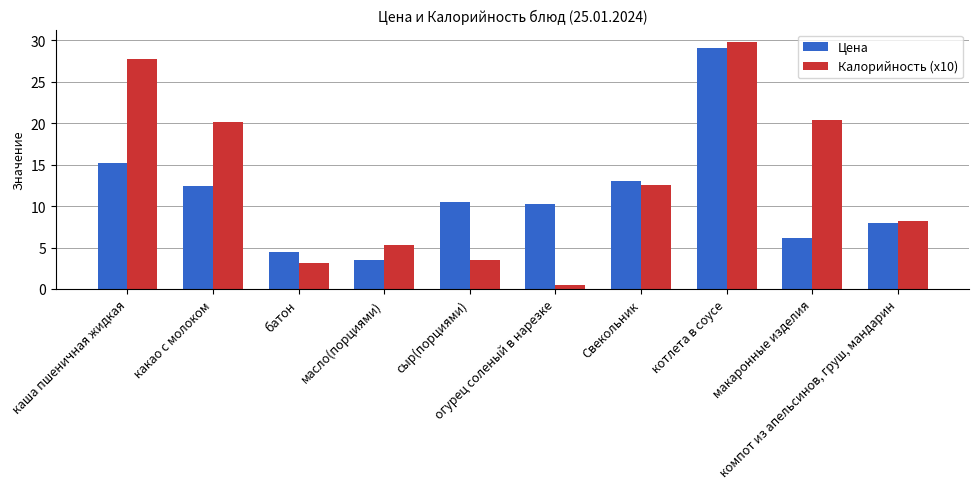

How many data points in Цена are above 10?

6